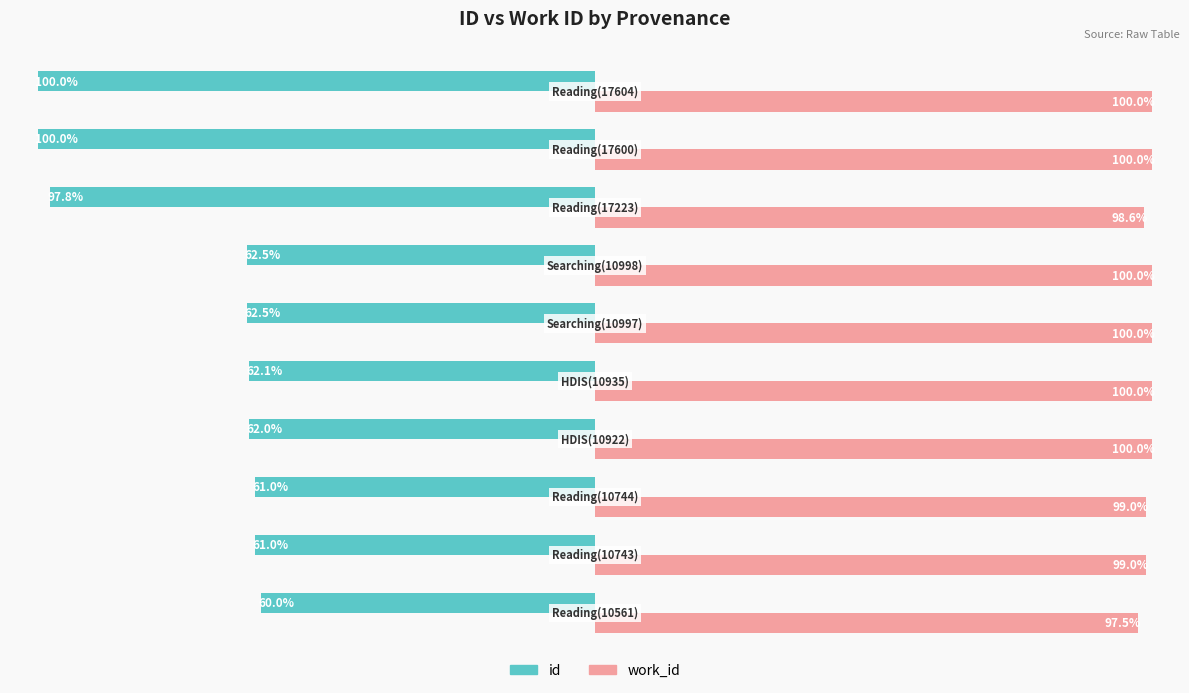

Which series has the widest spread of values?

id